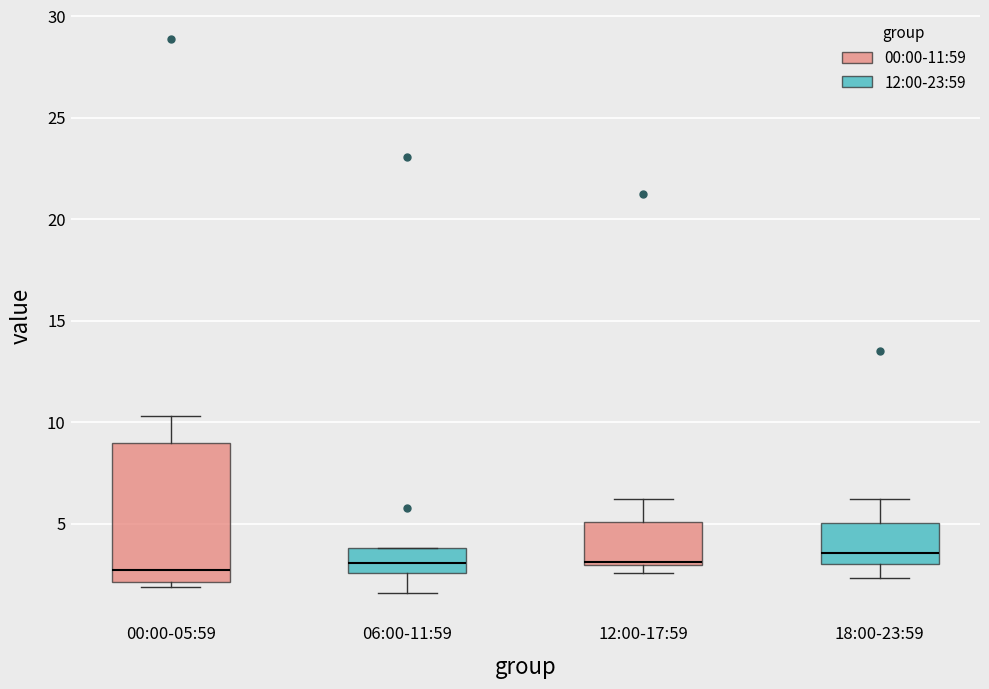

Reading left to right, transcribe this box plot: for each box, give where its median line is, the range the box spans, and where its two whiskers end, as read against the y-axis. The values are not printed on the chart, so give them approximately, as read against the axis.

00:00-05:59: median 2.5, box 2.0 to 9.0, whiskers 2.0 (just below the box's lower edge) to 10.5
06:00-11:59: median 3.0, box 2.5 to 4.0, whiskers 1.5 to 4.0
12:00-17:59: median 3.0 (just above the box's lower edge), box 3.0 to 5.0, whiskers 2.5 to 6.0
18:00-23:59: median 3.5, box 3.0 to 5.0, whiskers 2.5 to 6.0